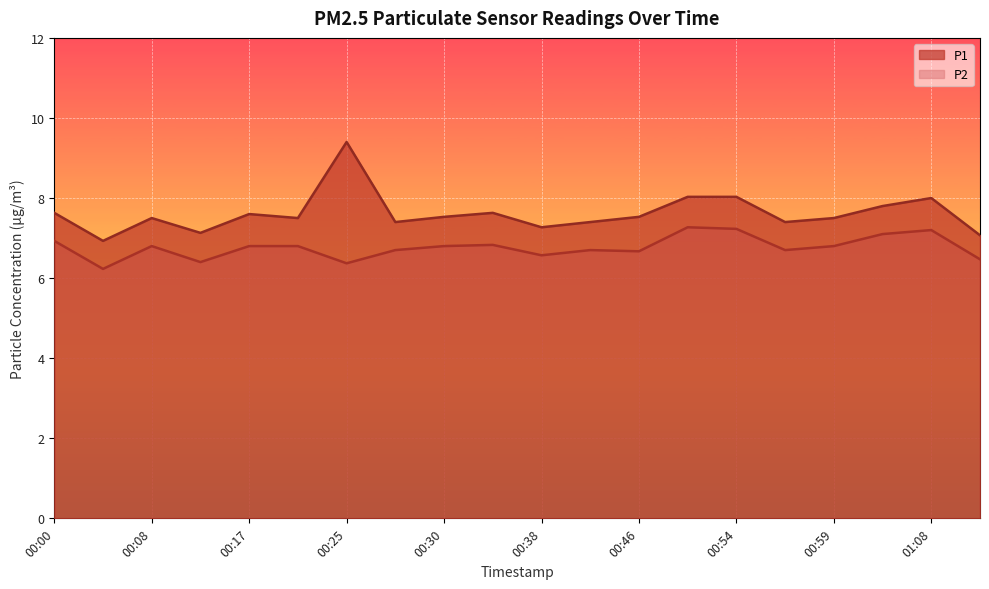

Is it true that P1 equals 3.8 at 00:27?

False